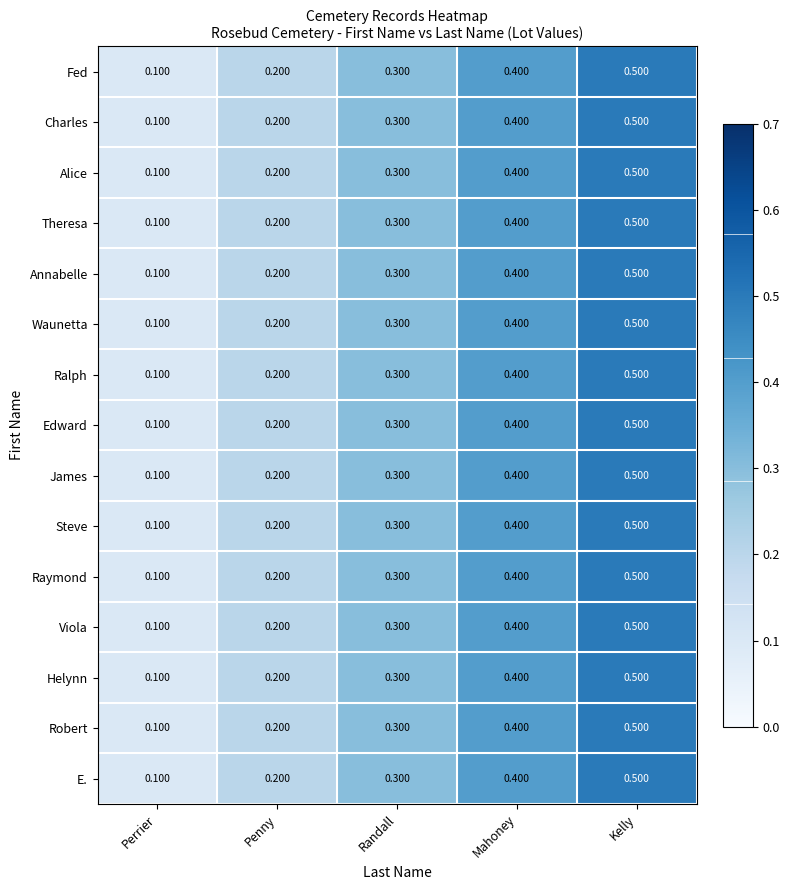

Which category has the highest value in the Charles series?

Kelly